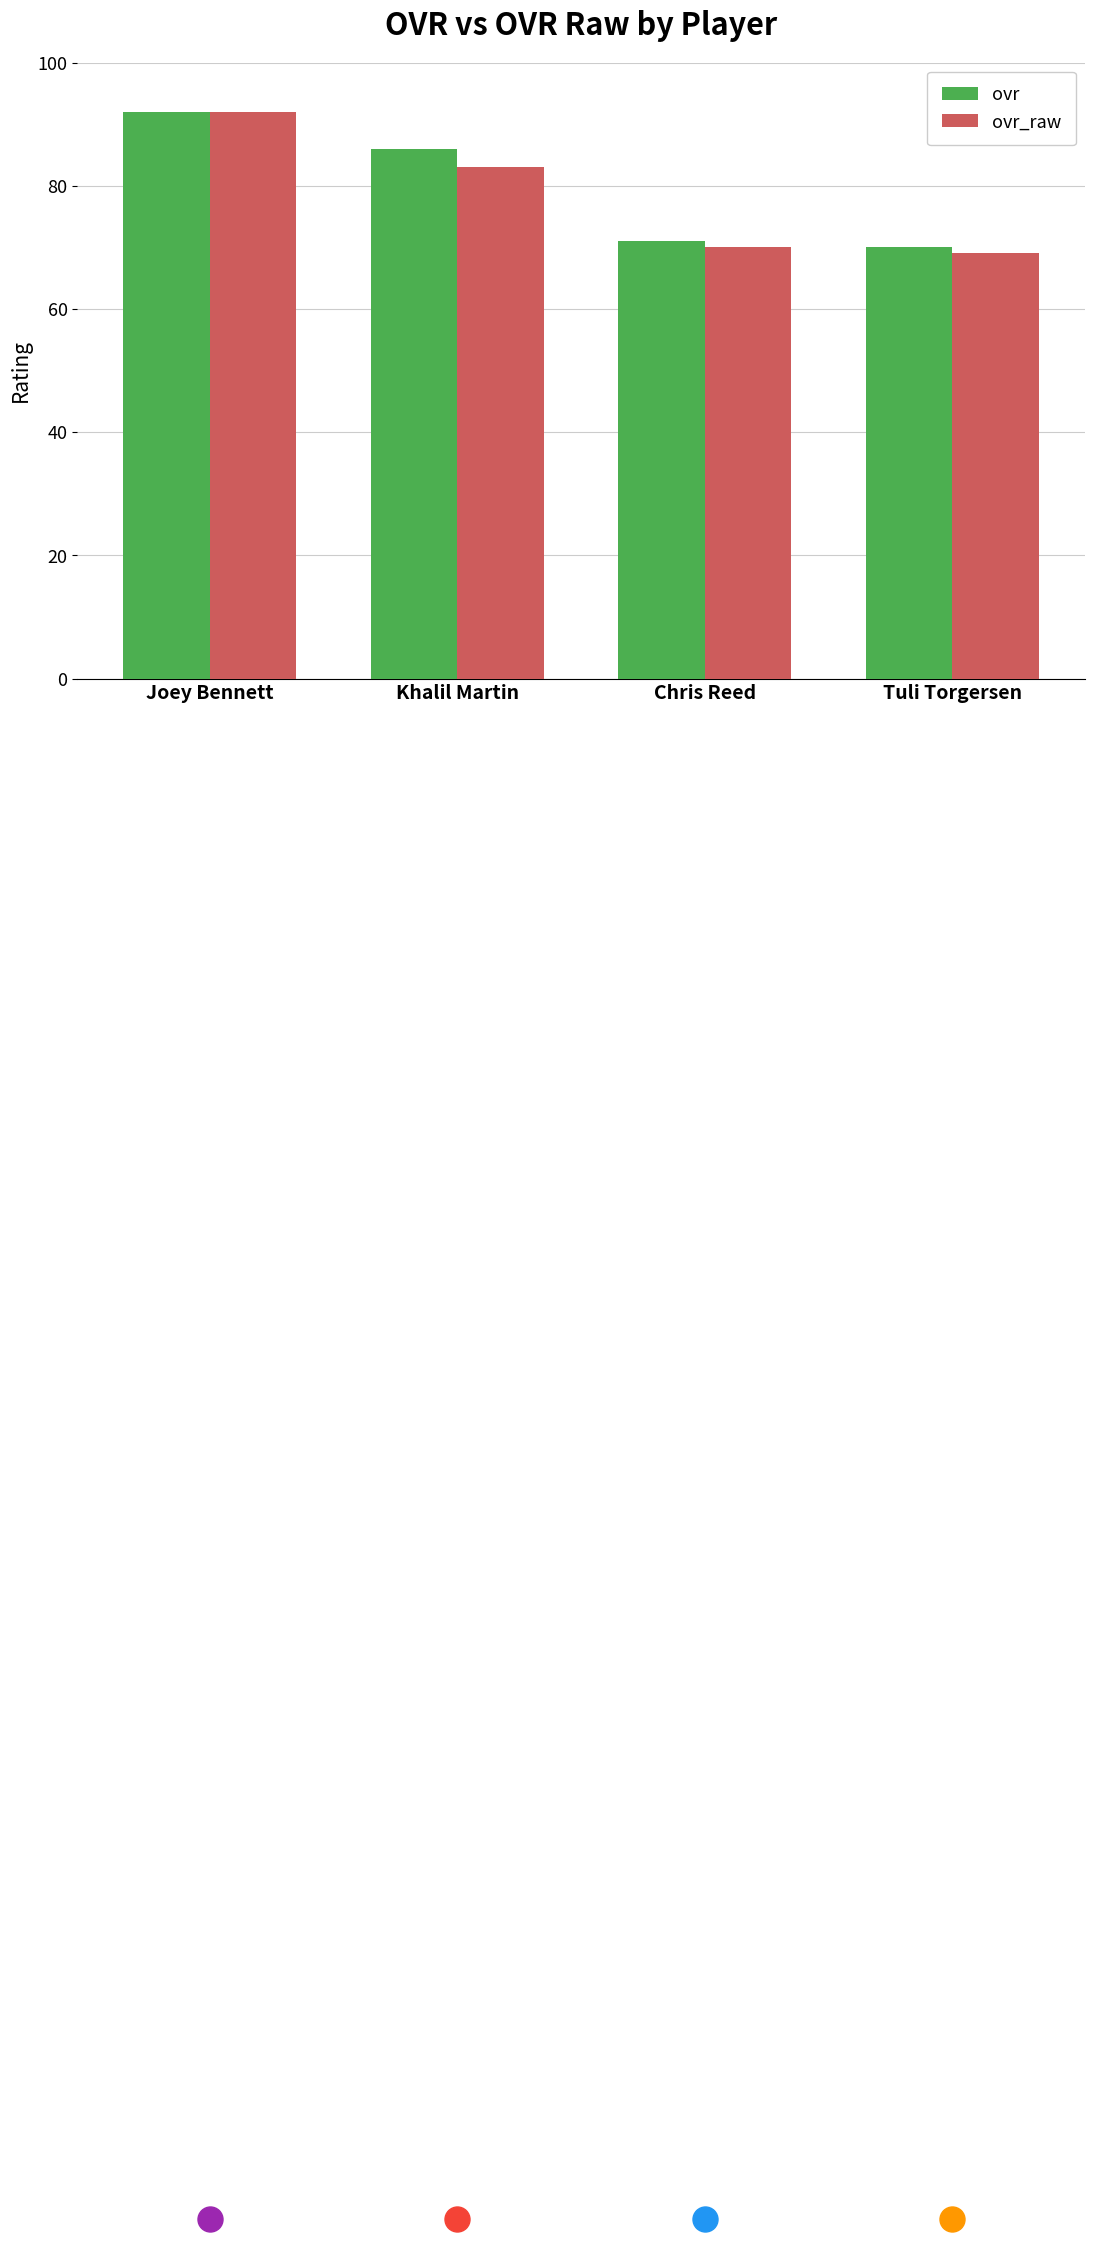

Reading left to right, transcribe all the data shown in this chart.

ovr: 92	86	71	70
ovr_raw: 92	83	70	69